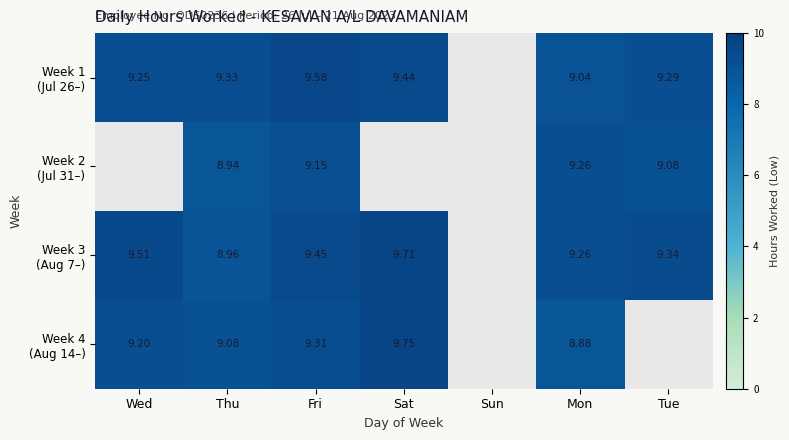

Between Fri and Tue, which is larger?

Fri